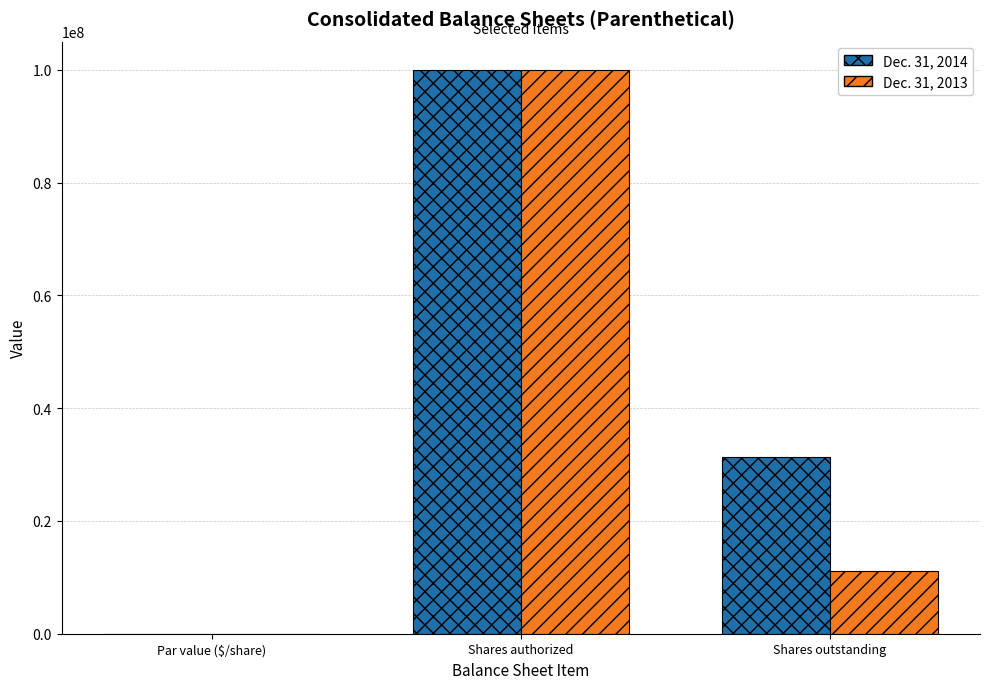

What is the sum of all Dec. 31, 2014 values?

131346084.0